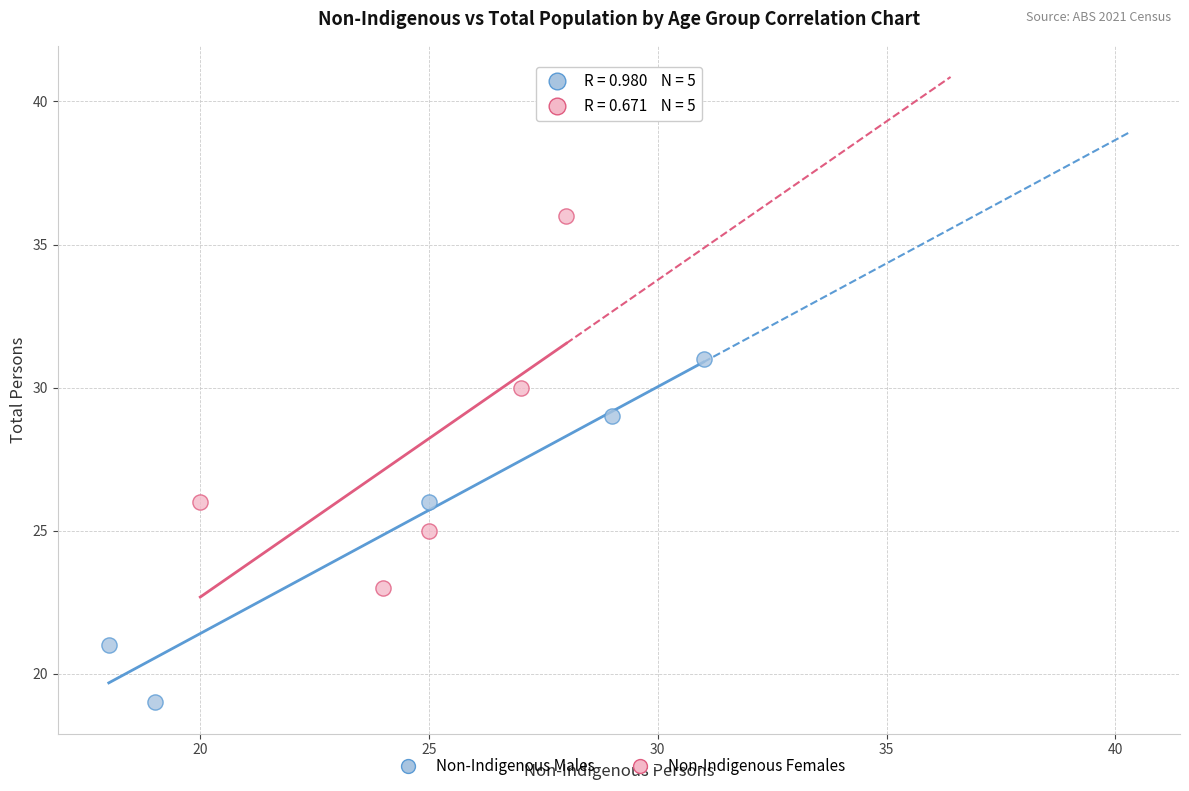

Which series reaches the minimum Y coordinate?

Non-Indigenous Males